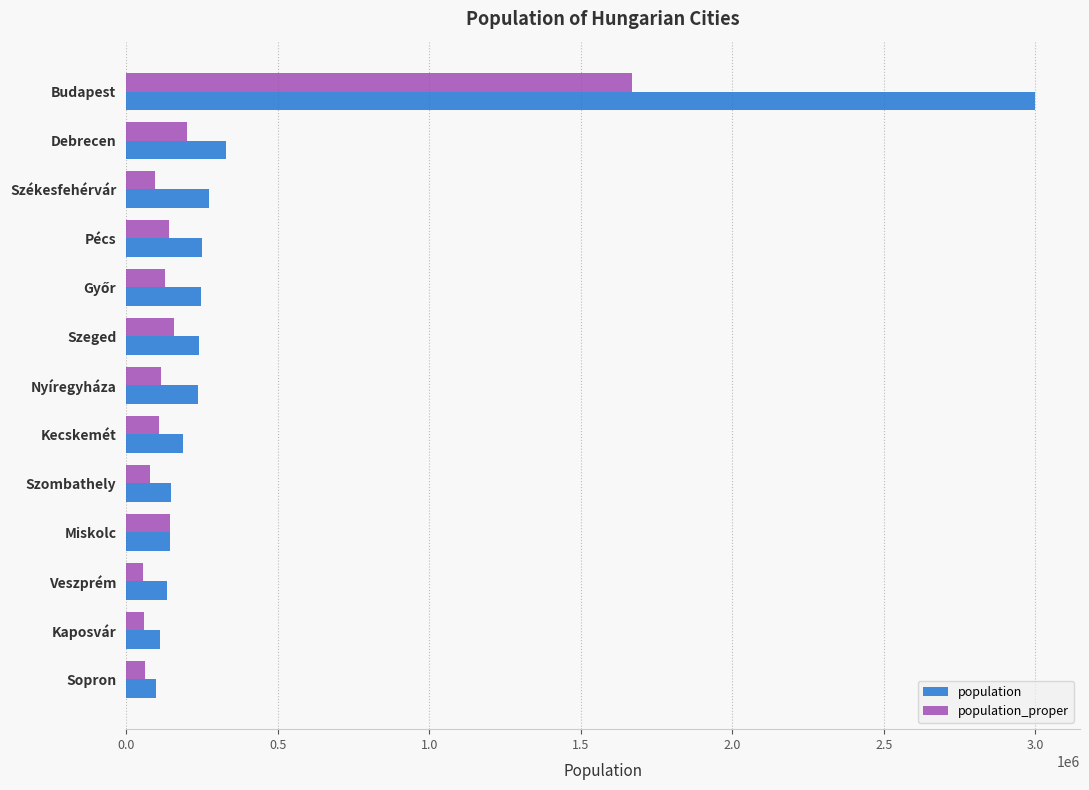

Which series has the largest range (max minus min)?

population